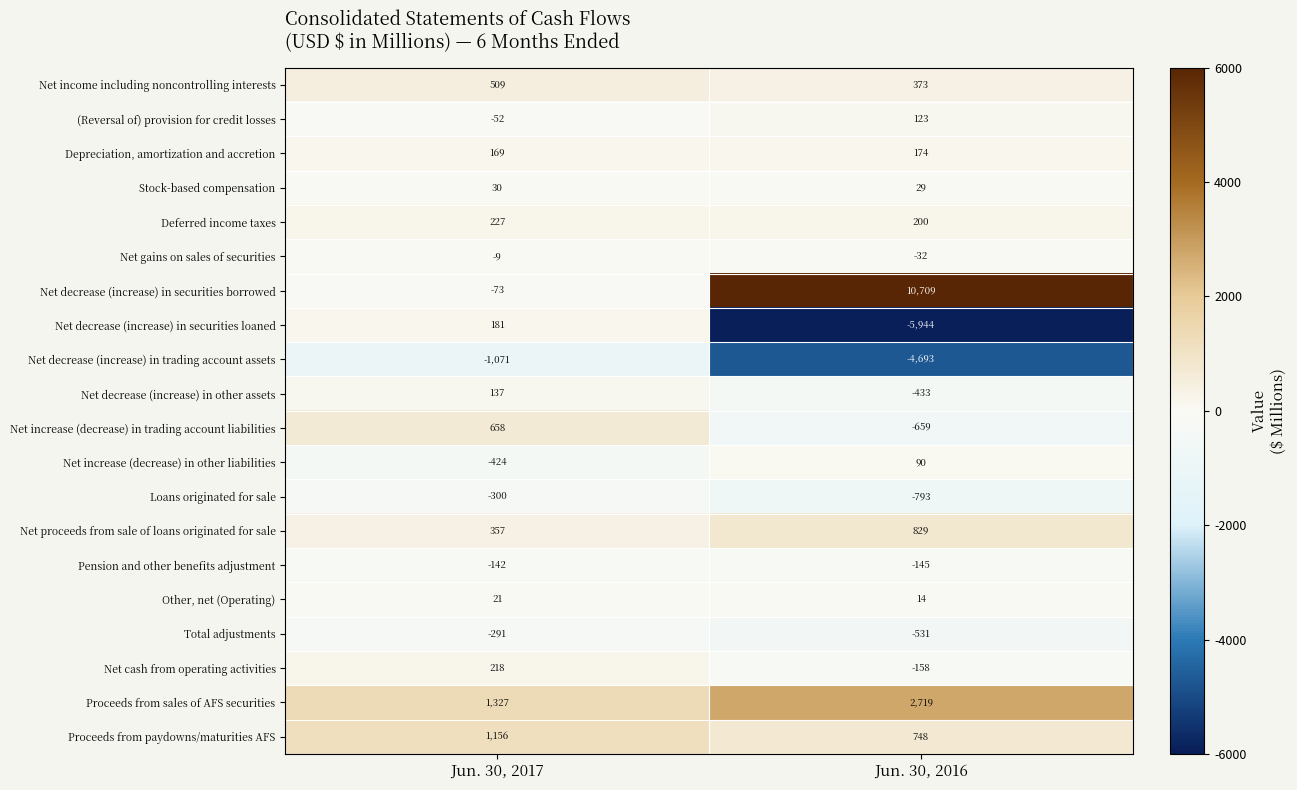

Which series has the largest range (max minus min)?

Net decrease (increase) in securities borrowed